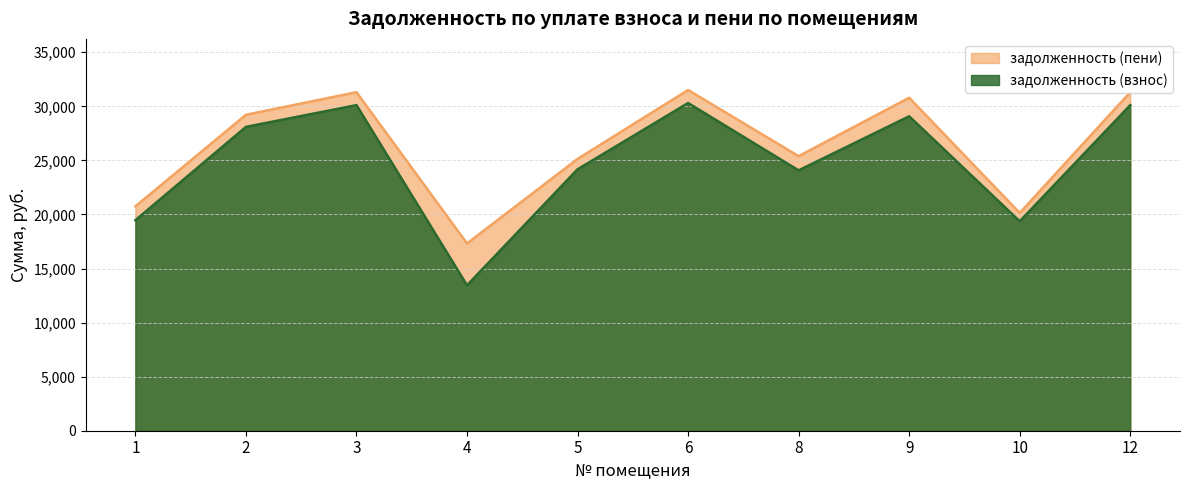

True or false: задолженность (пени) and задолженность (взнос) intersect in this chart.

False